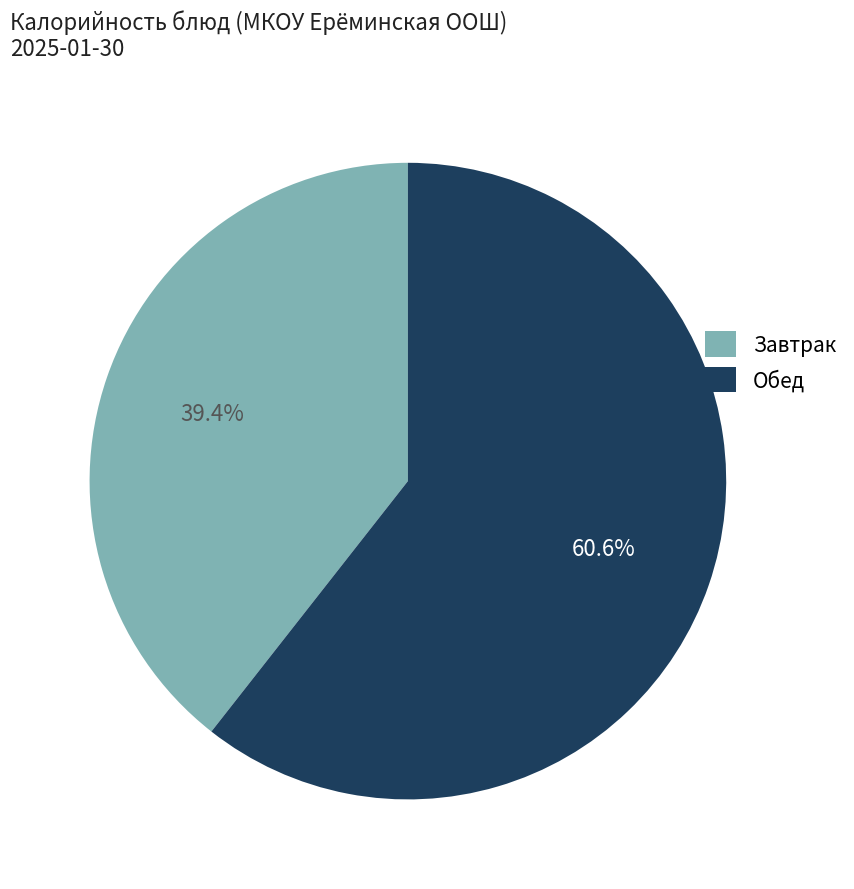

To the nearest percent, what is the difference between the largest and smallest slice percentages?

21%